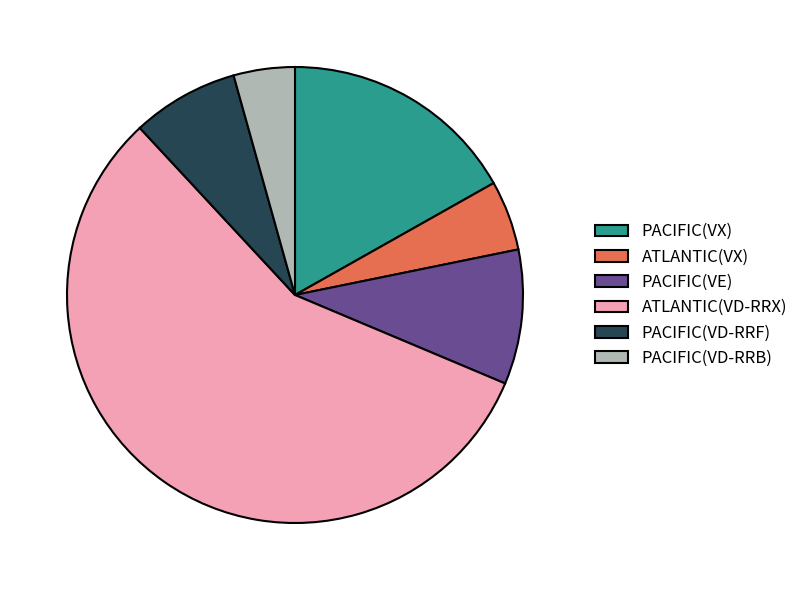

Approximately how many times larger is the value at ATLANTIC(VD-RRX) compared to ATLANTIC(VX)?

11.4